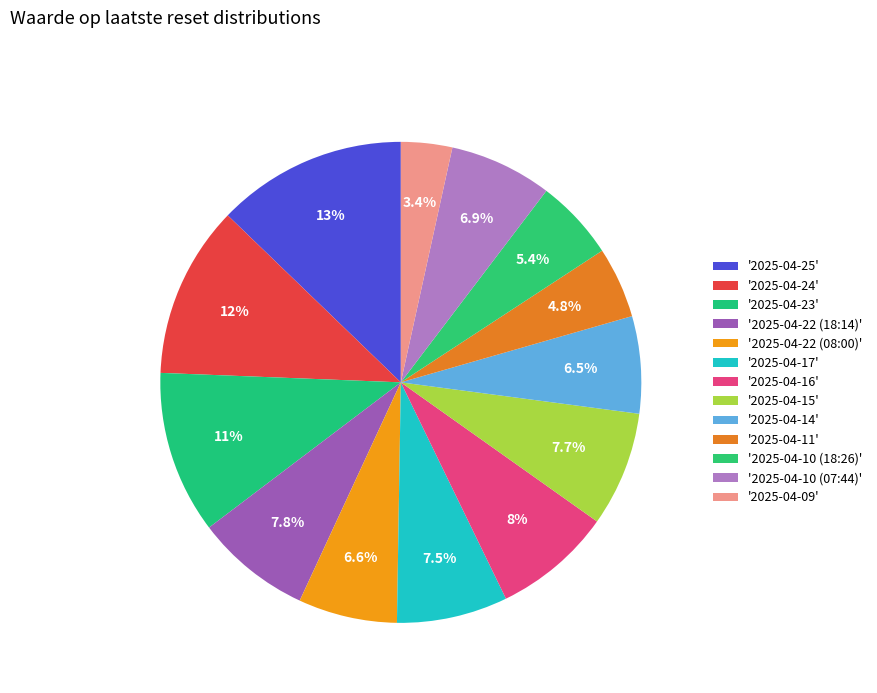

Does any single category account for the majority?

No